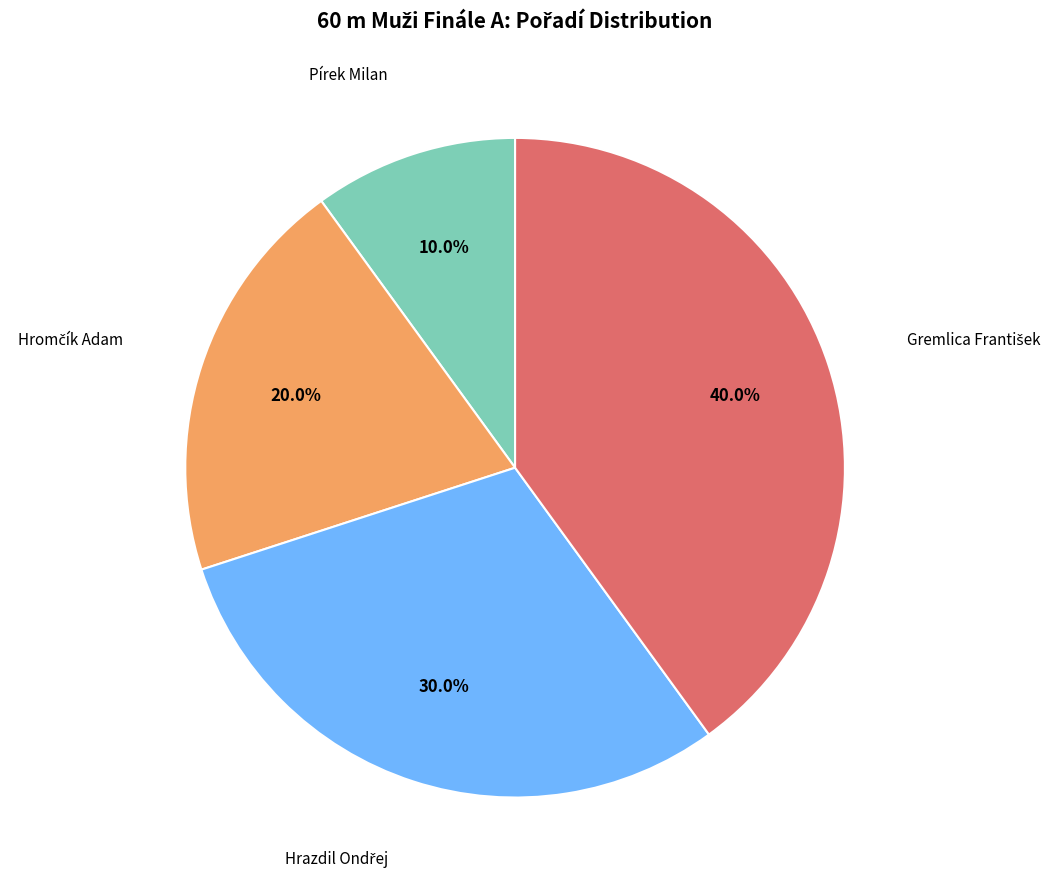

Does any single category account for the majority?

No